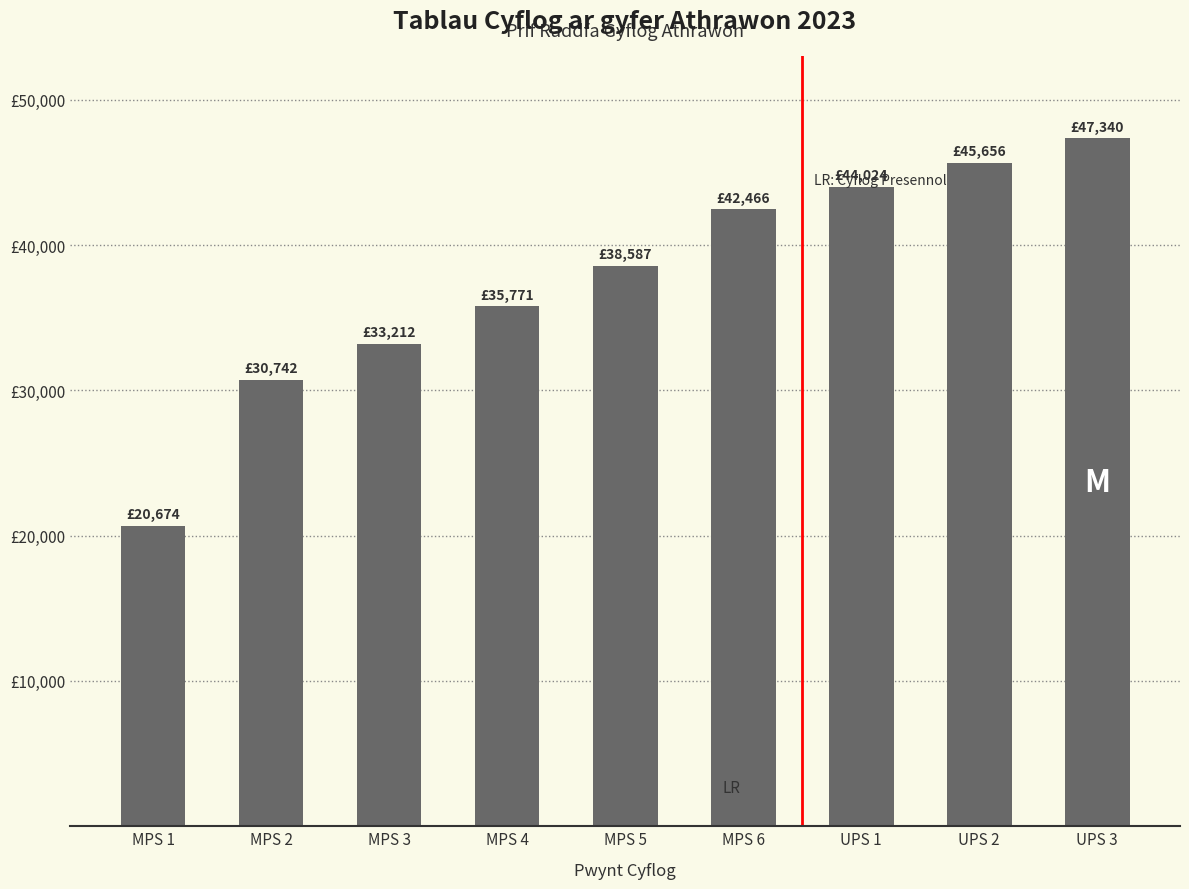

What is the difference between the values at MPS 2 and MPS 3?

2470